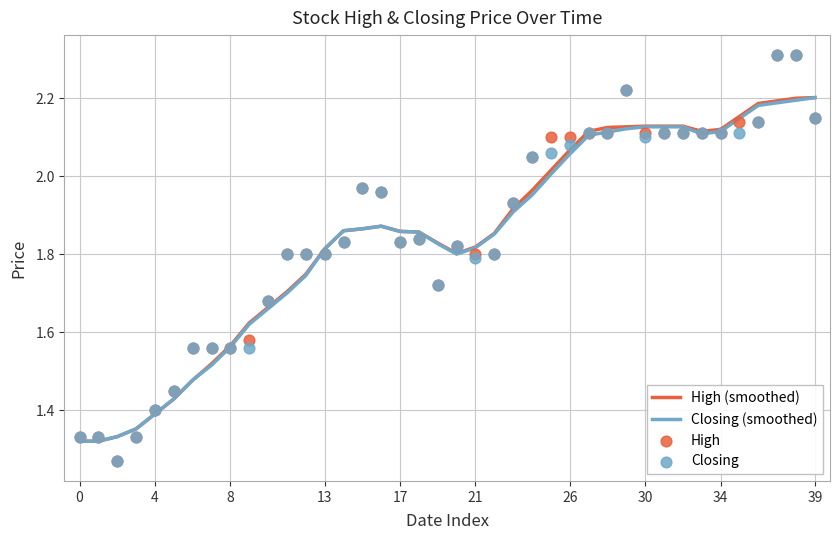

At which category is the sum across all series the highest?

38